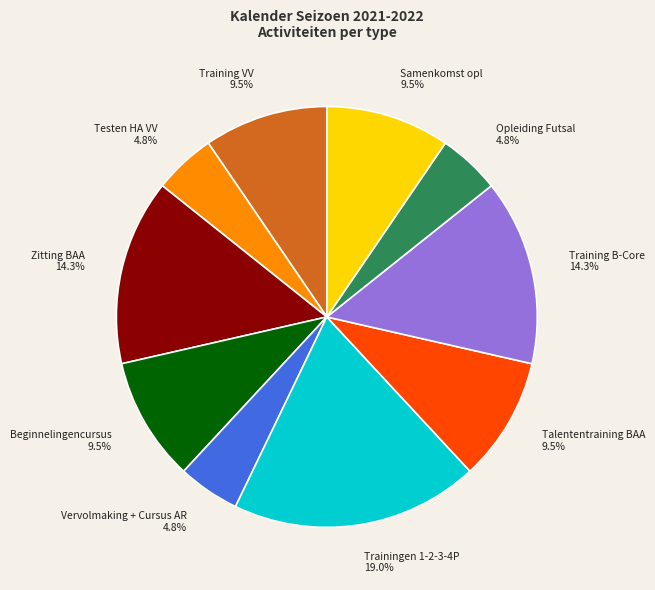

Is Zitting BAA the majority of the pie?

No